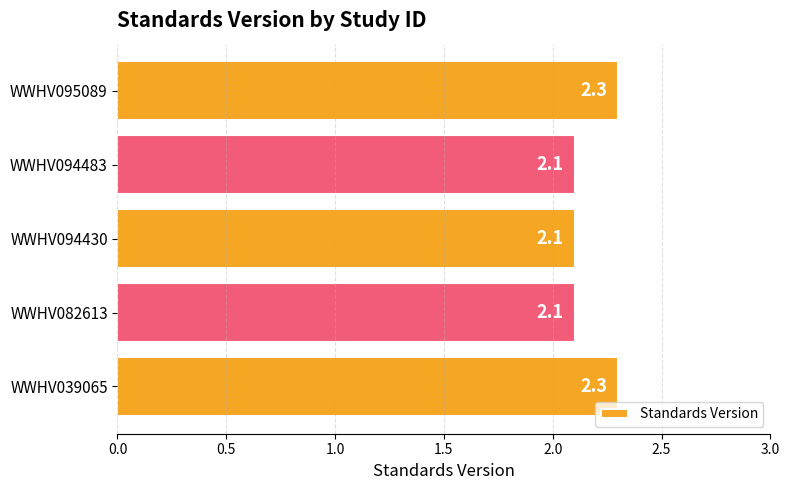

What is the difference between the maximum and minimum values?

0.2